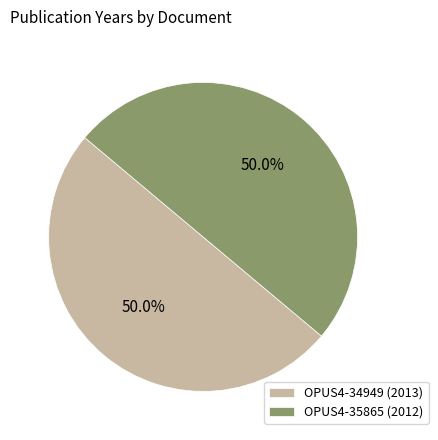

Approximately how many times larger is the value at OPUS4-34949 (2013) compared to OPUS4-35865 (2012)?

1.0